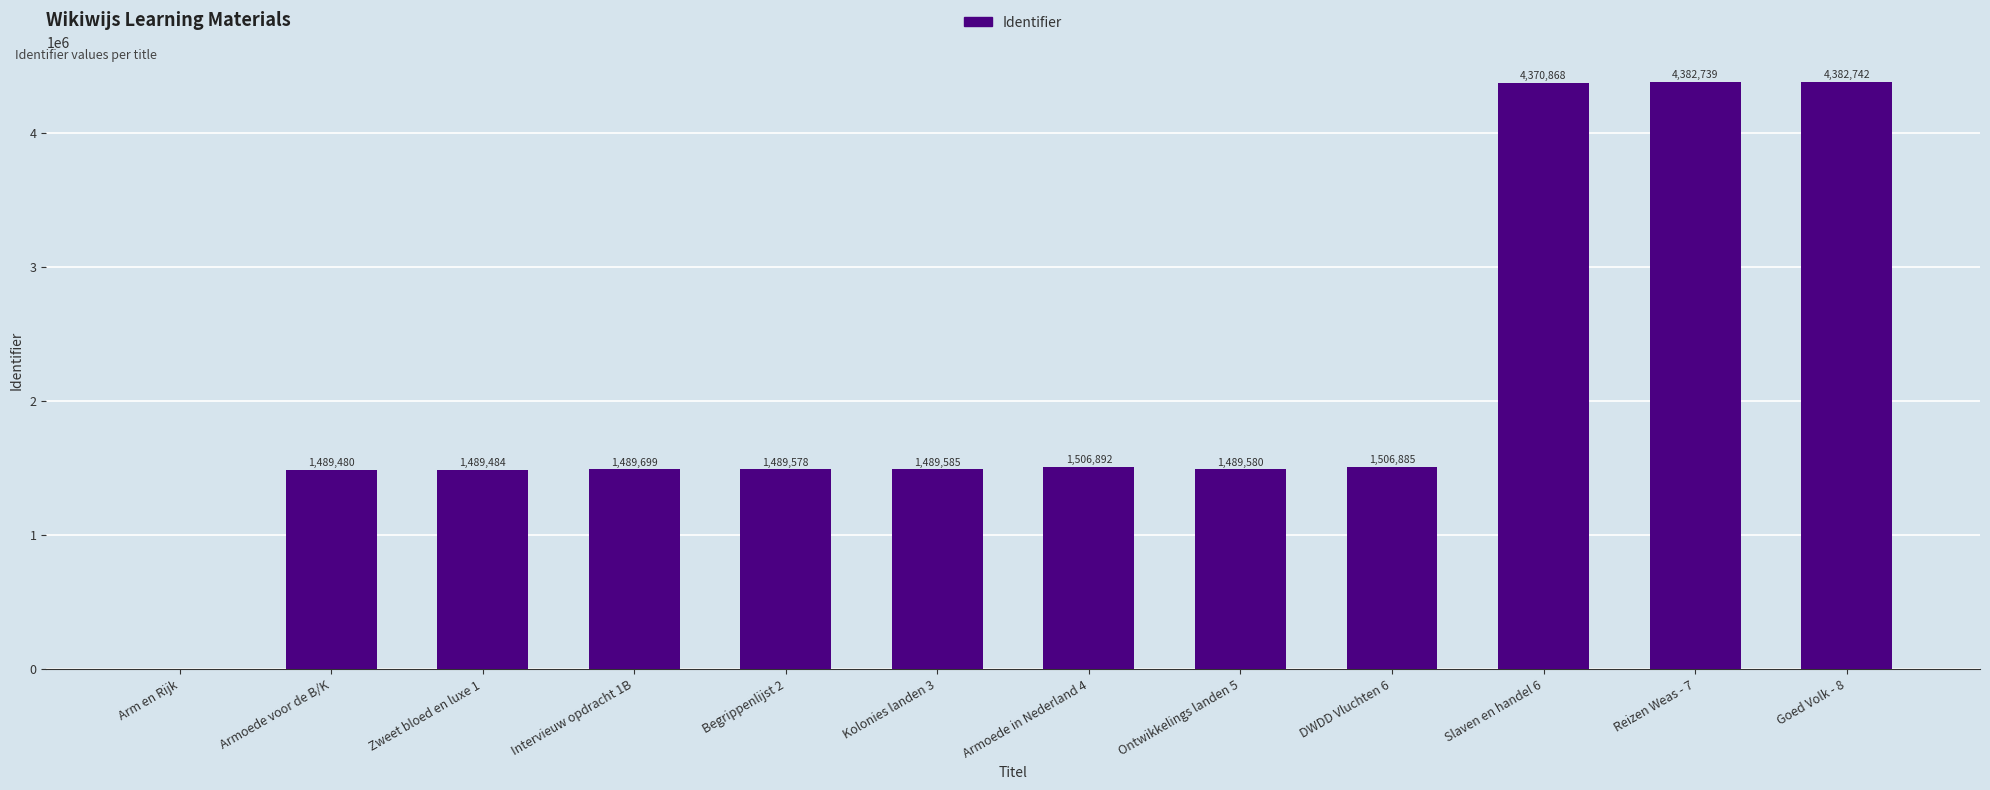

What is the difference between the values at Intervieuw opdracht 1B and Slaven en handel 6?

2881169